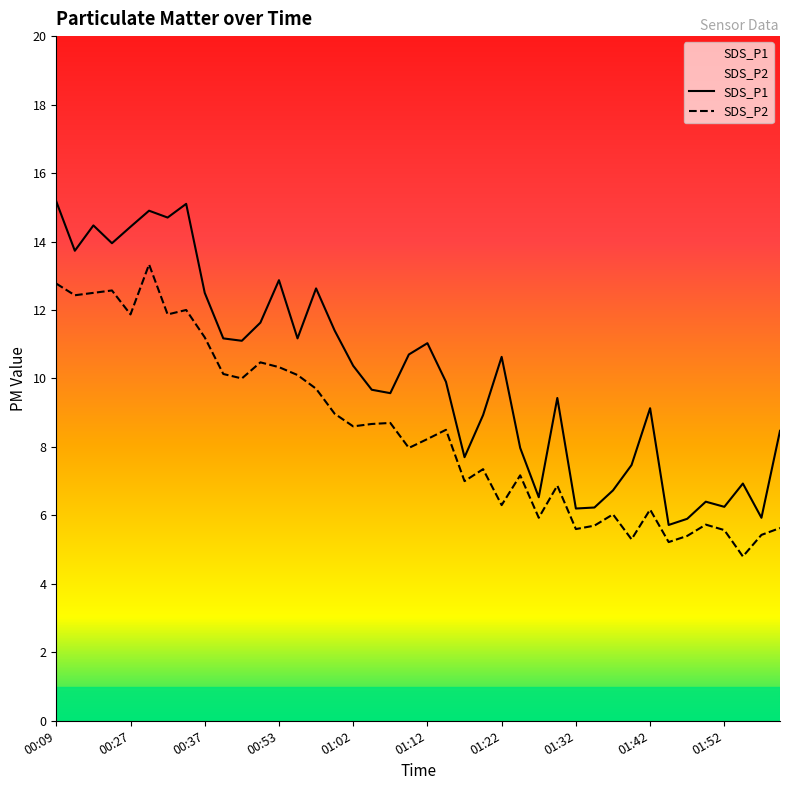

True or false: SDS_P1 has a value of 1.5 at 01:45.

False